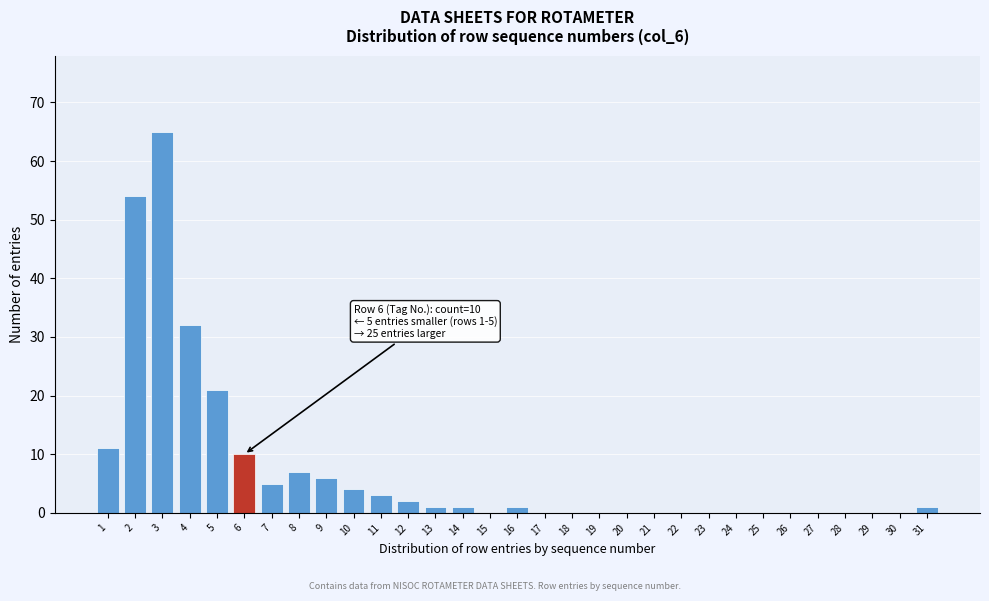

What is the maximum value shown in the chart?

65